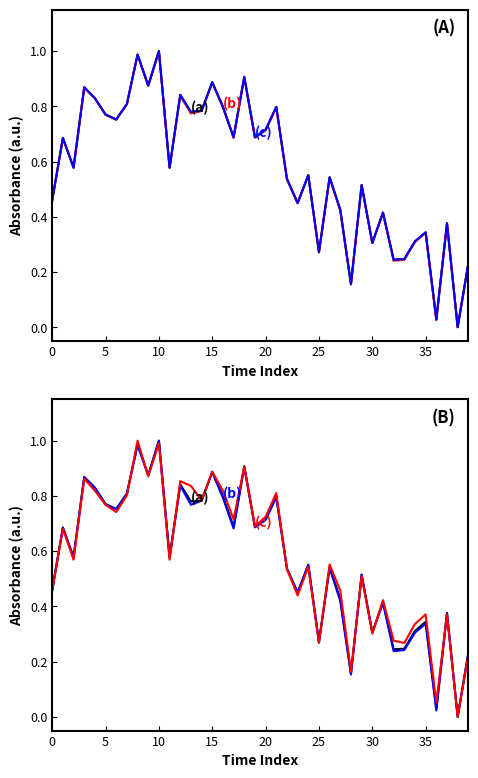

Reading left to right, what are all the values shown in this chart?

(a): 0.5	0.7	0.6	0.9	0.8	0.8	0.8	0.8	1.0	0.9	1.0	0.6	0.8	0.8	0.8	0.9	0.8	0.7	0.9	0.7	0.7	0.8	0.5	0.4	0.6	0.3	0.5	0.4	0.2	0.5	0.3	0.4	0.2	0.2	0.3	0.3	0.0	0.4	0.0	0.2
(b): 0.5	0.7	0.6	0.9	0.8	0.8	0.8	0.8	1.0	0.9	1.0	0.6	0.8	0.8	0.8	0.9	0.8	0.7	0.9	0.7	0.7	0.8	0.5	0.4	0.6	0.3	0.5	0.4	0.2	0.5	0.3	0.4	0.2	0.2	0.3	0.3	0.0	0.4	0.0	0.2
(c): 0.5	0.7	0.6	0.9	0.8	0.8	0.7	0.8	1.0	0.9	1.0	0.6	0.9	0.8	0.8	0.9	0.8	0.7	0.9	0.7	0.7	0.8	0.5	0.4	0.5	0.3	0.6	0.5	0.2	0.5	0.3	0.4	0.3	0.3	0.3	0.4	0.1	0.4	0.0	0.2